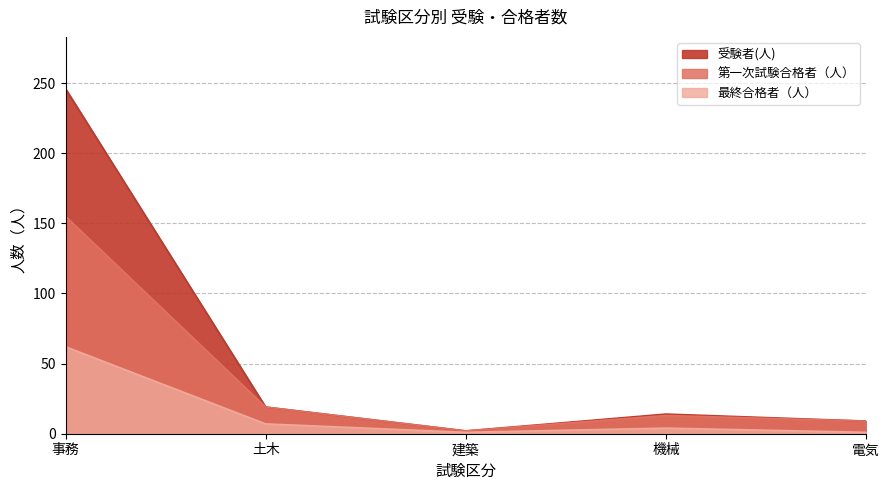

The 最終合格者（人） series shows 62 at 事務. True or false?

True